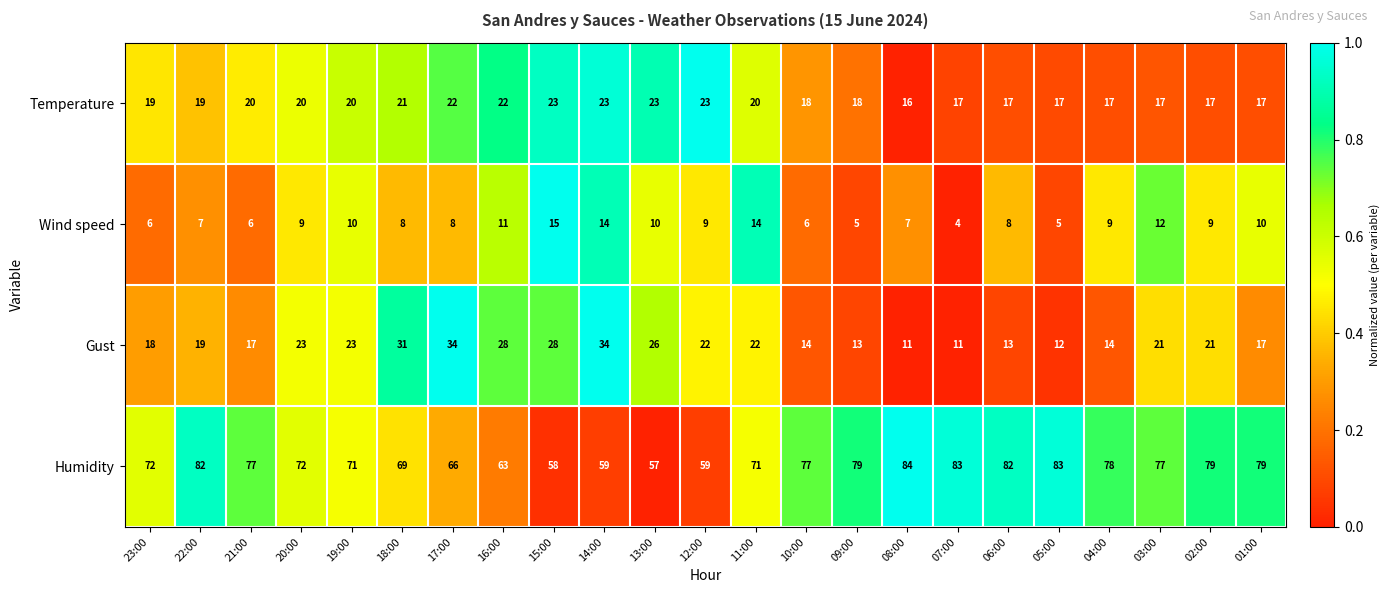

What is the average value of the Wind speed series?

9